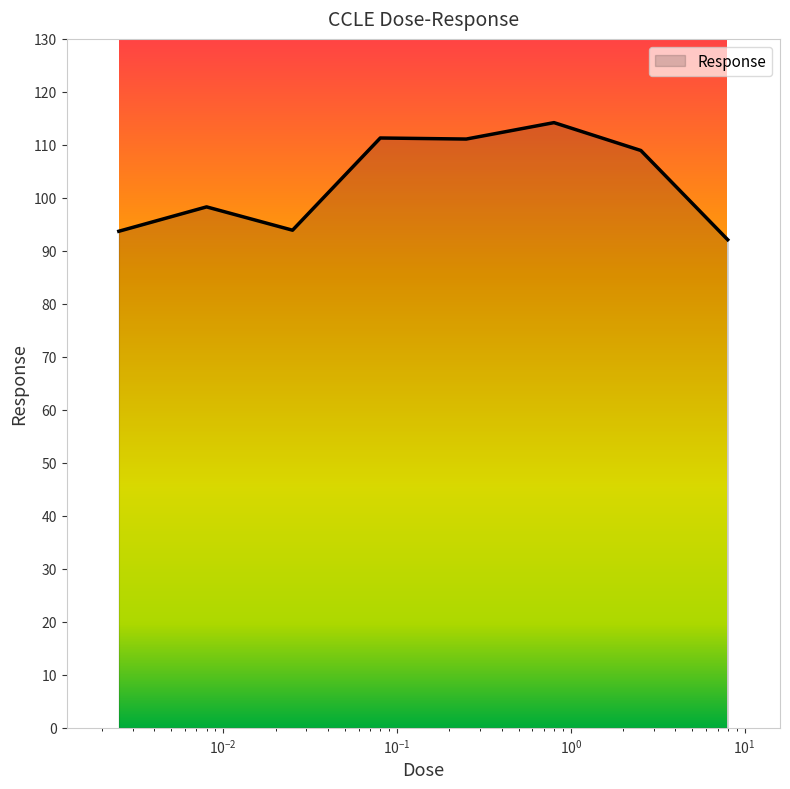

Does the chart display data point markers on the line(s)?

No